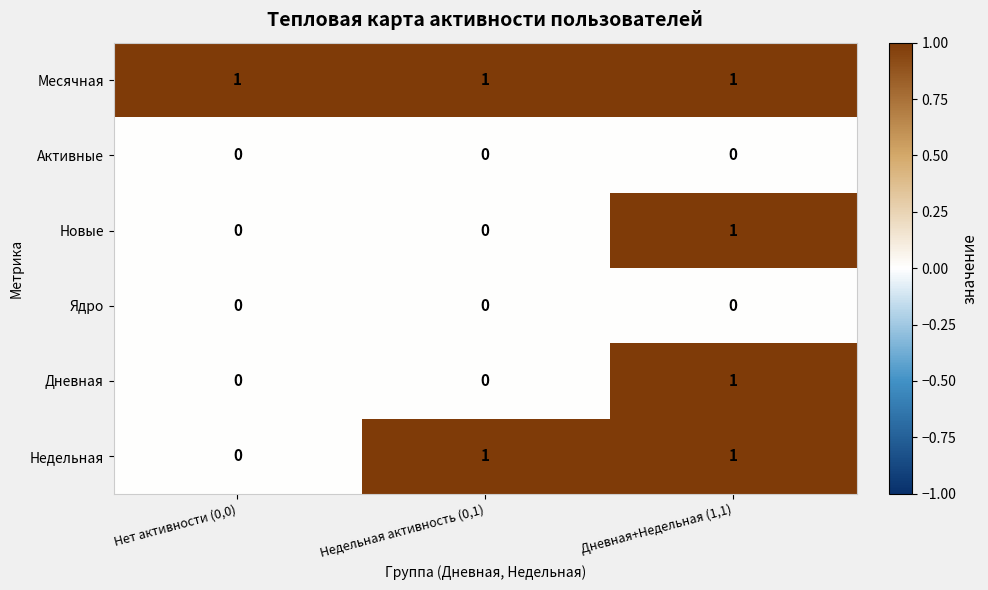

Reading left to right, list all the values displayed in this chart.

Месячная: Нет активности (0,0)=1	Недельная активность (0,1)=1	Дневная+Недельная (1,1)=1
Активные: Нет активности (0,0)=0	Недельная активность (0,1)=0	Дневная+Недельная (1,1)=0
Новые: Нет активности (0,0)=0	Недельная активность (0,1)=0	Дневная+Недельная (1,1)=1
Ядро: Нет активности (0,0)=0	Недельная активность (0,1)=0	Дневная+Недельная (1,1)=0
Дневная: Нет активности (0,0)=0	Недельная активность (0,1)=0	Дневная+Недельная (1,1)=1
Недельная: Нет активности (0,0)=0	Недельная активность (0,1)=1	Дневная+Недельная (1,1)=1